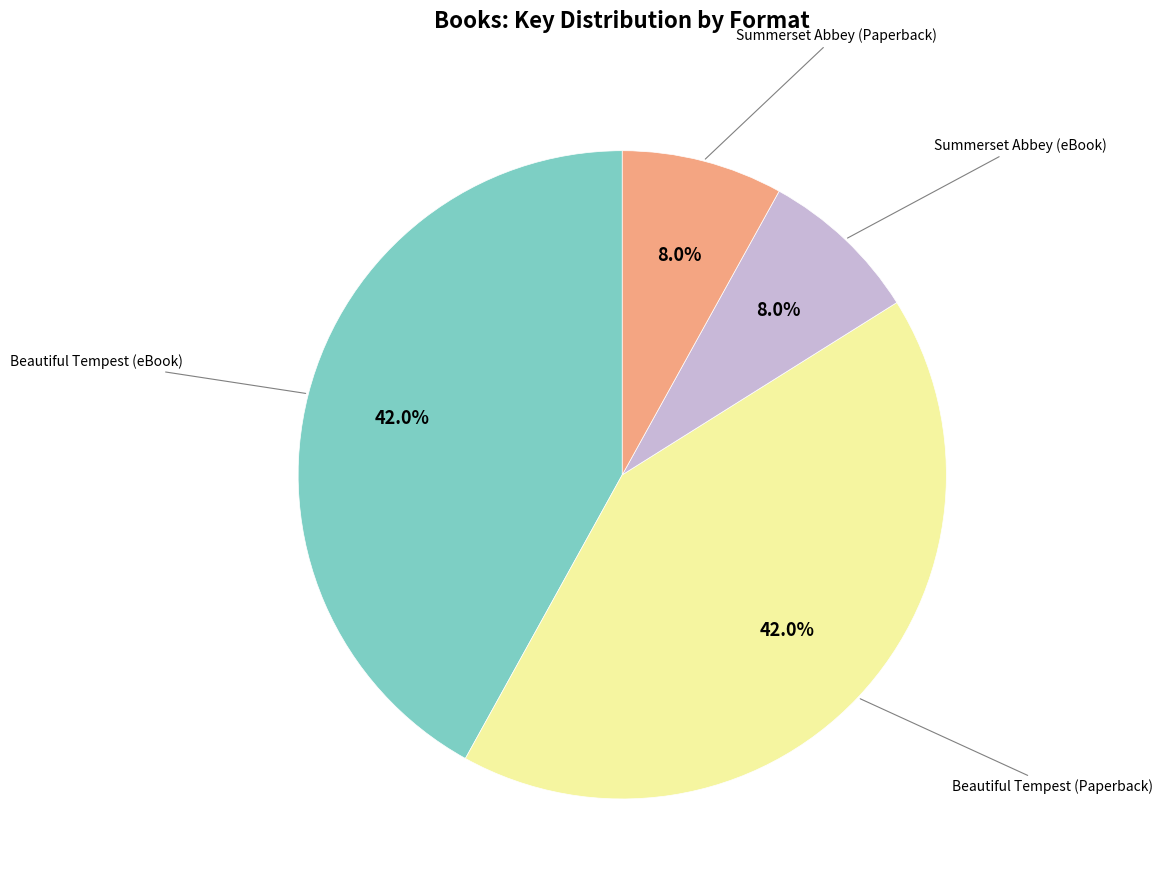

Does any single category account for the majority?

No